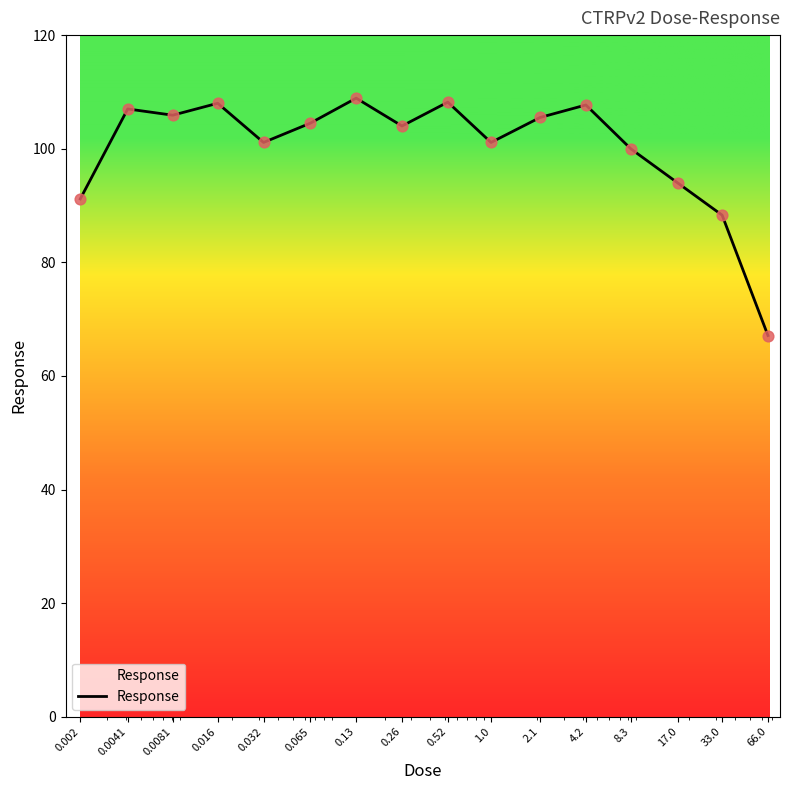

What is the difference between the maximum and minimum values?

41.8